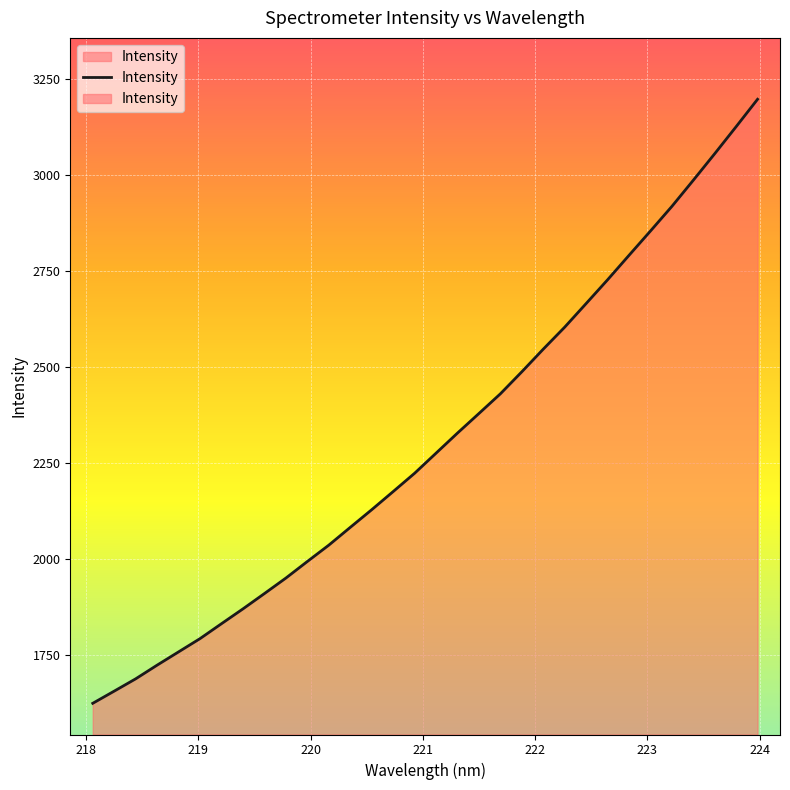

How many data points does each series have?

32